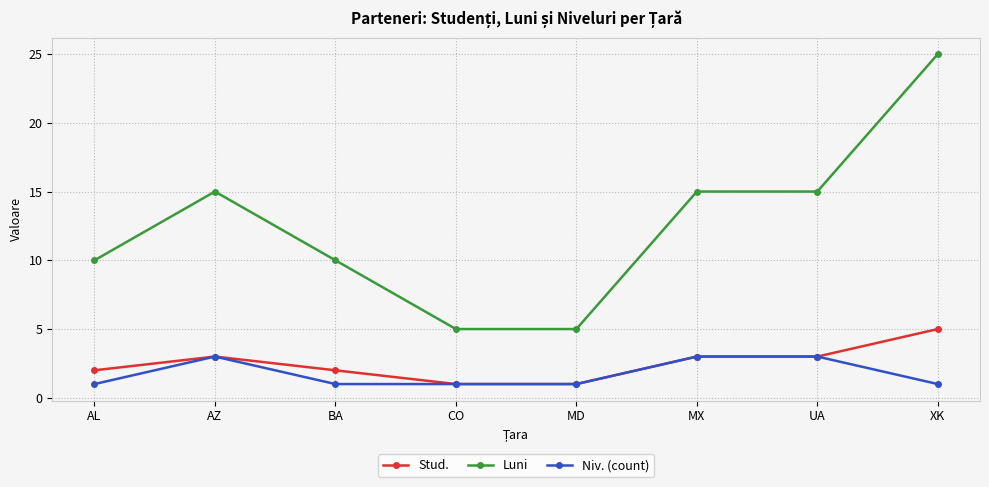

List the series in order of their peak value, highest first.

Luni, Stud., Niv. (count)